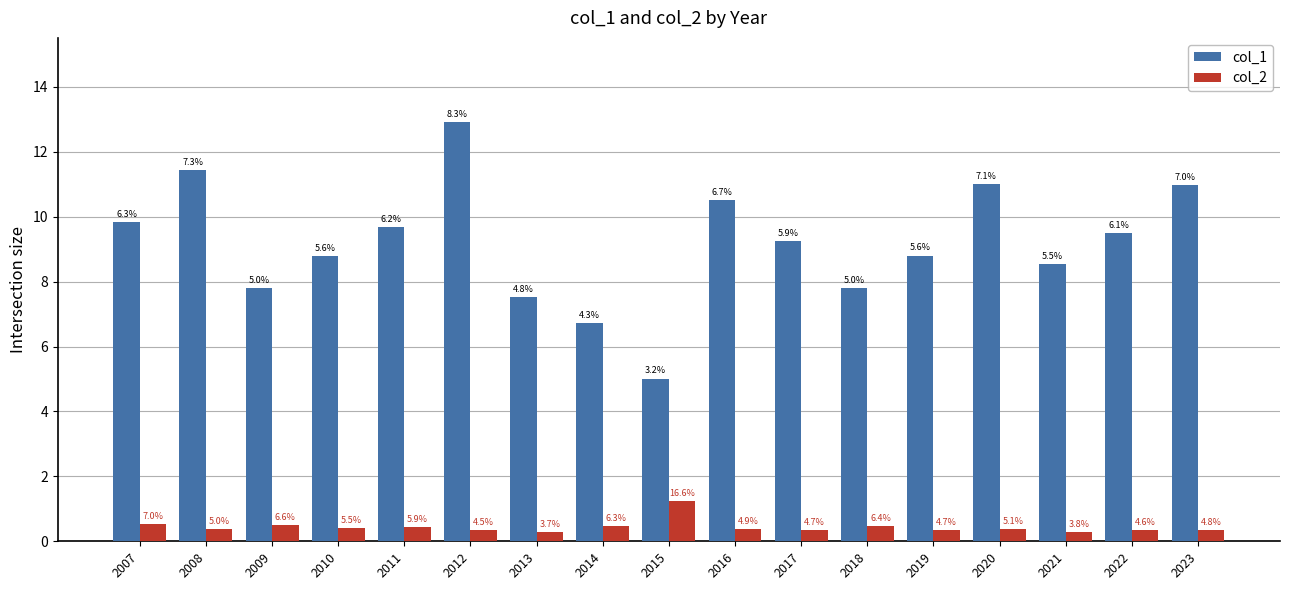

What is the minimum value shown in the chart?

0.3